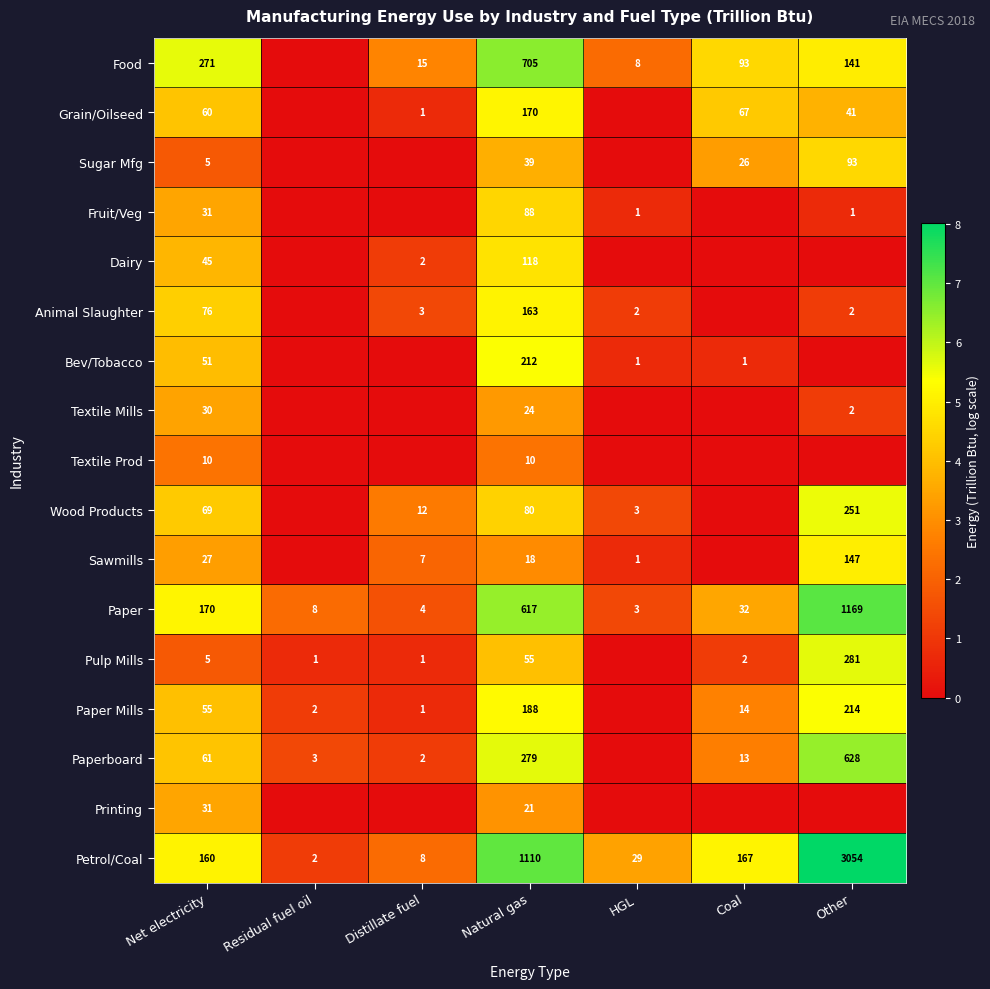

What is the sum of all Paper values?

2003